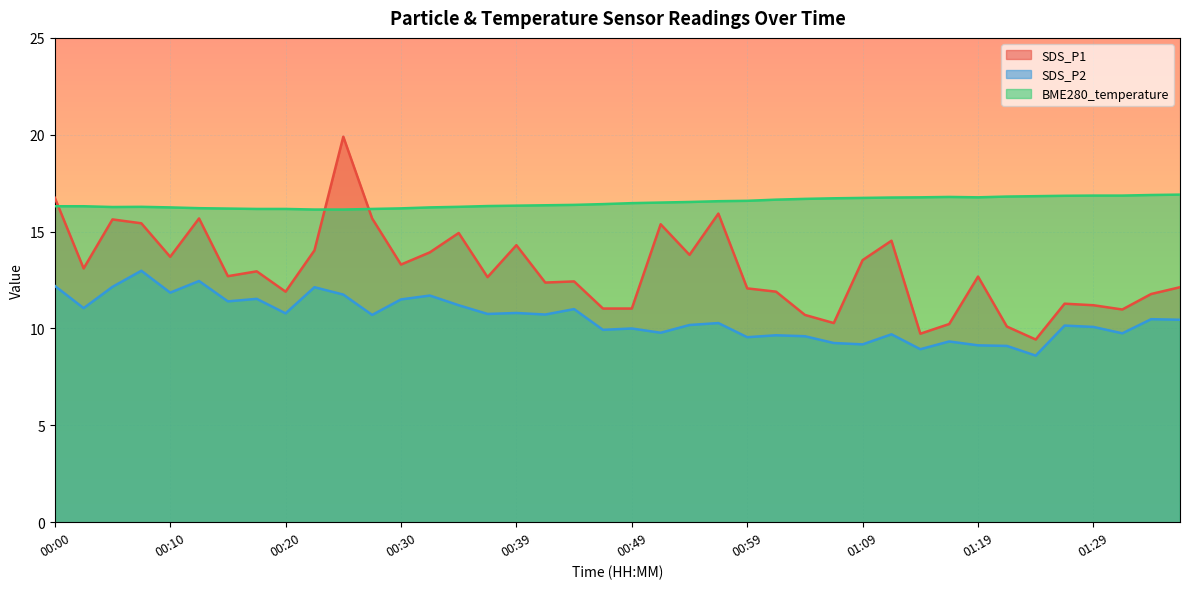

Is the value of SDS_P2 at 00:03 greater than the value of BME280_temperature at 00:39?

No